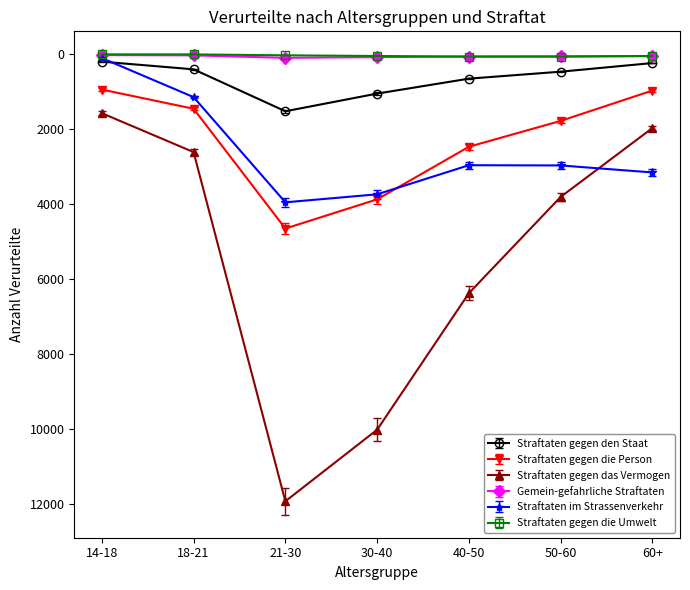

What is the maximum value for Straftaten gegen den Staat?

1520